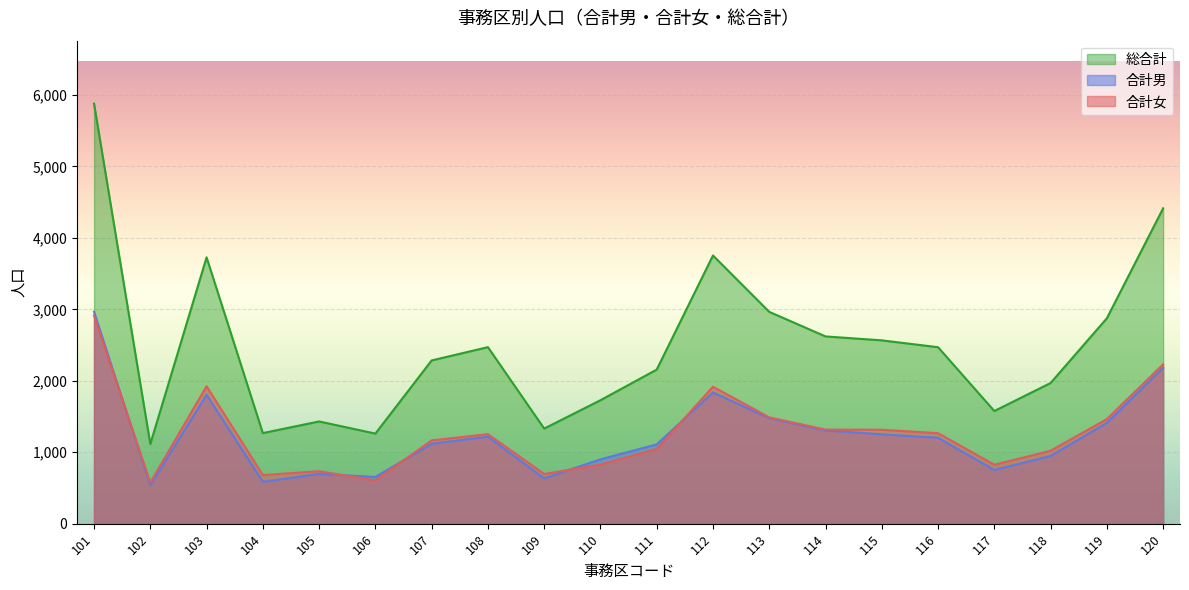

Where is the first local minimum for 合計男?

102